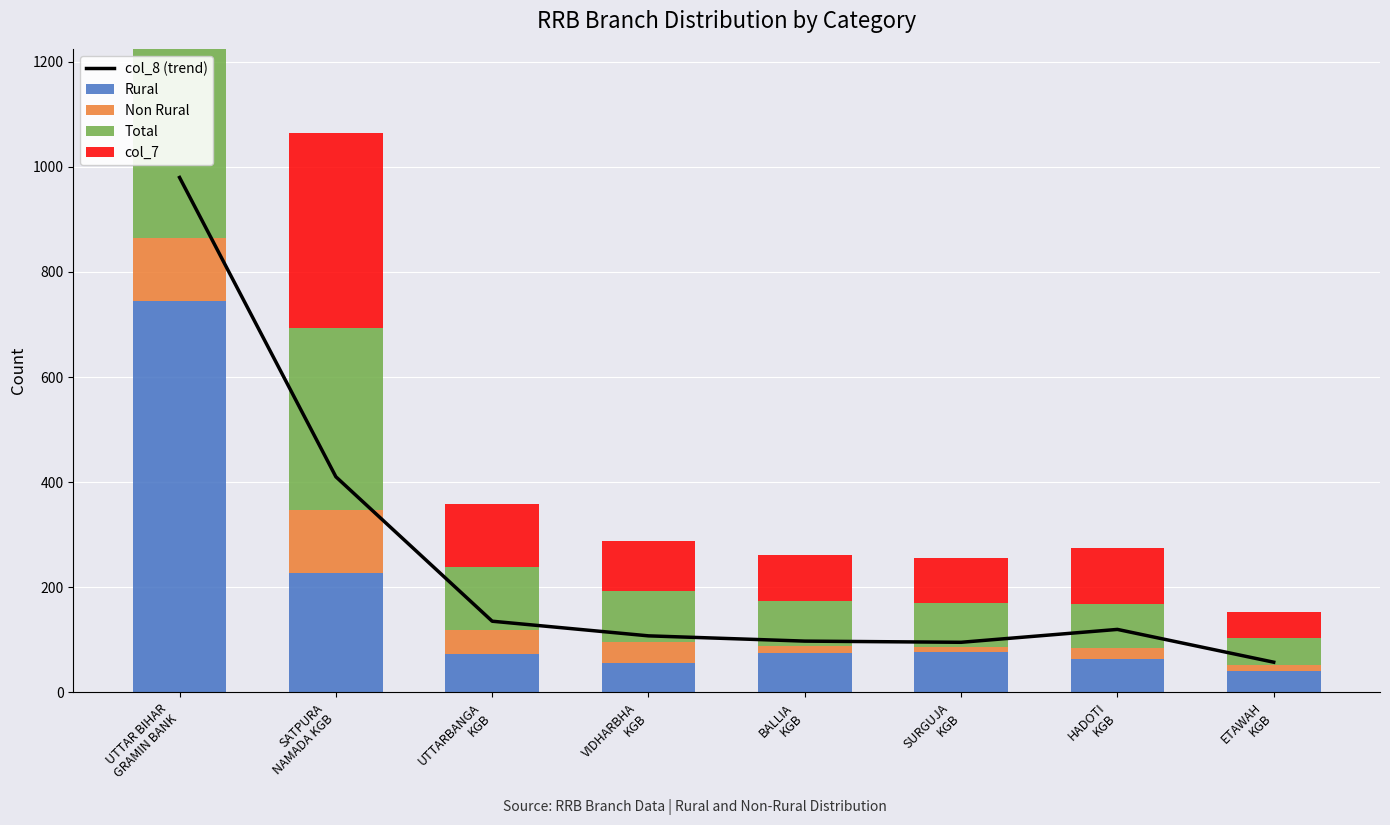

Is the value of col_8 (trend) at VIDHARBHA
KGB greater than the value of col_7 at UTTARBANGA
KGB?

No